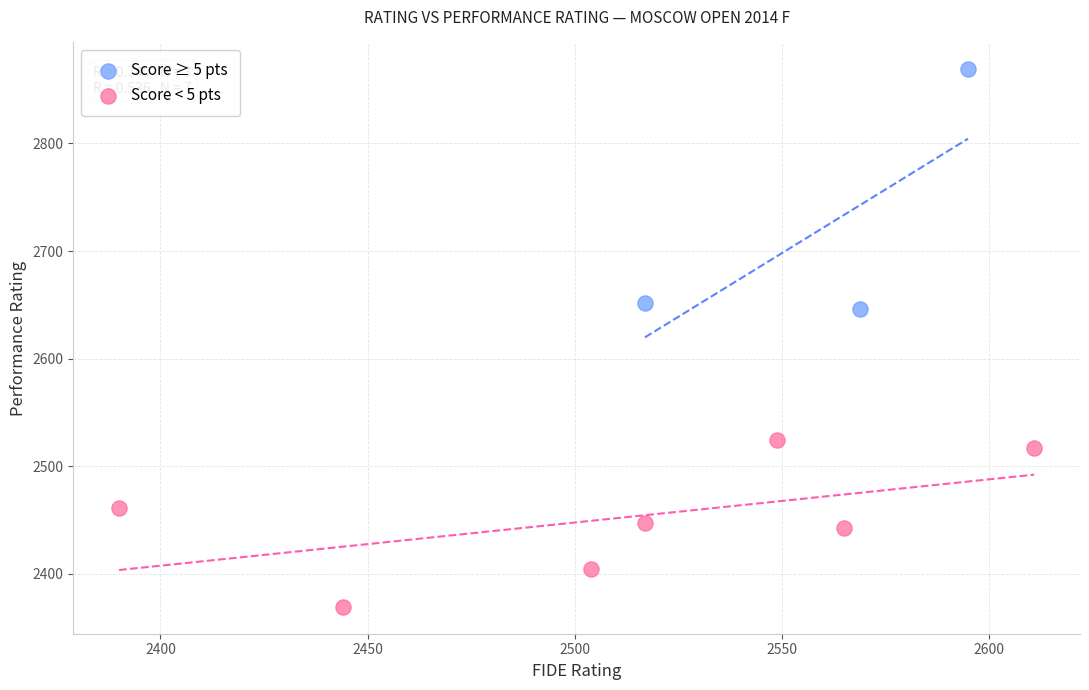

Which series has the widest spread of Y values?

Score ≥ 5 pts